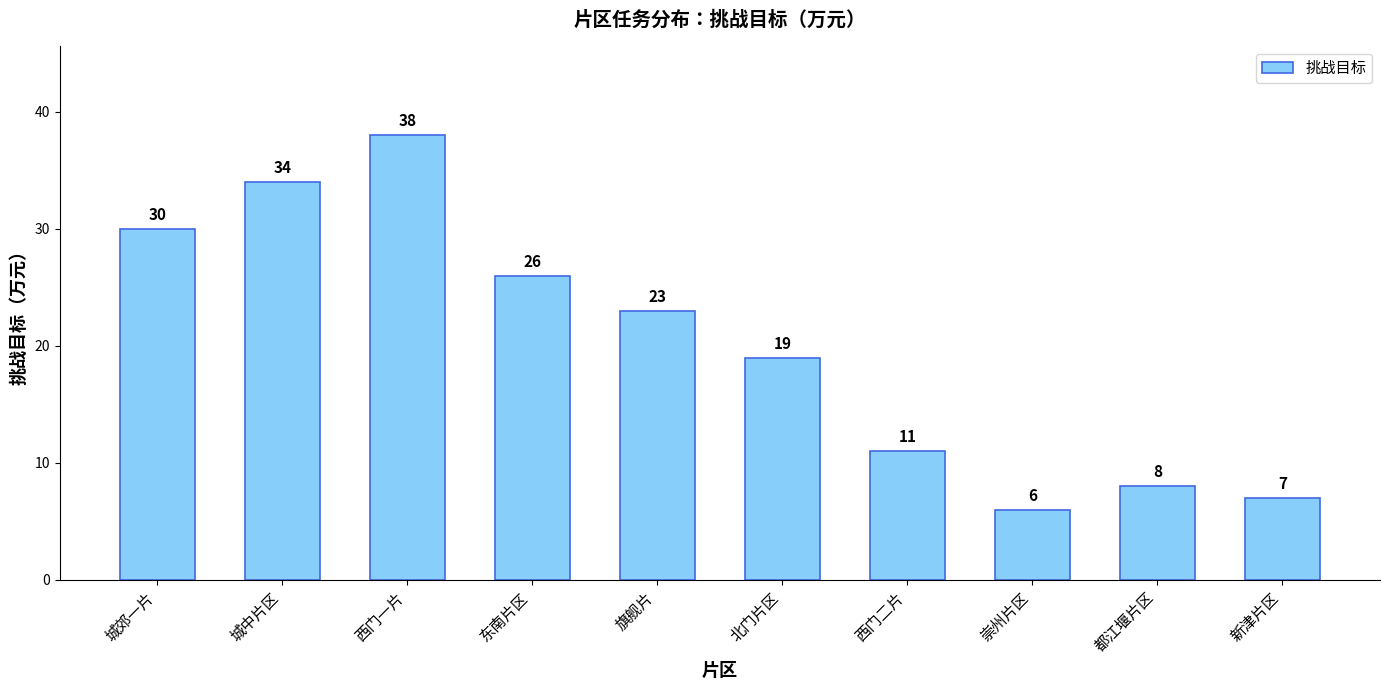

What is the difference between the values at 崇州片区 and 城中片区?

28